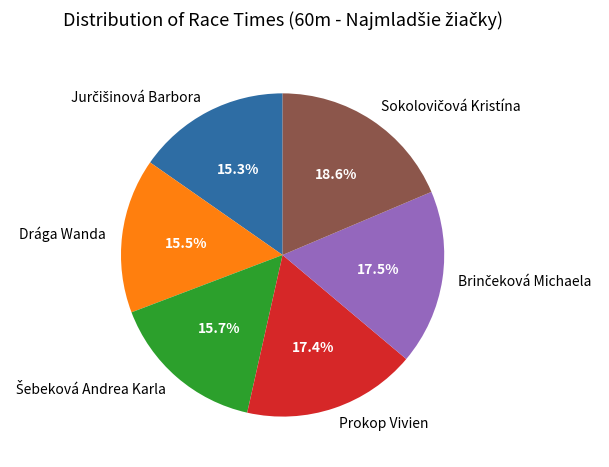

Is there a majority slice in this chart?

No